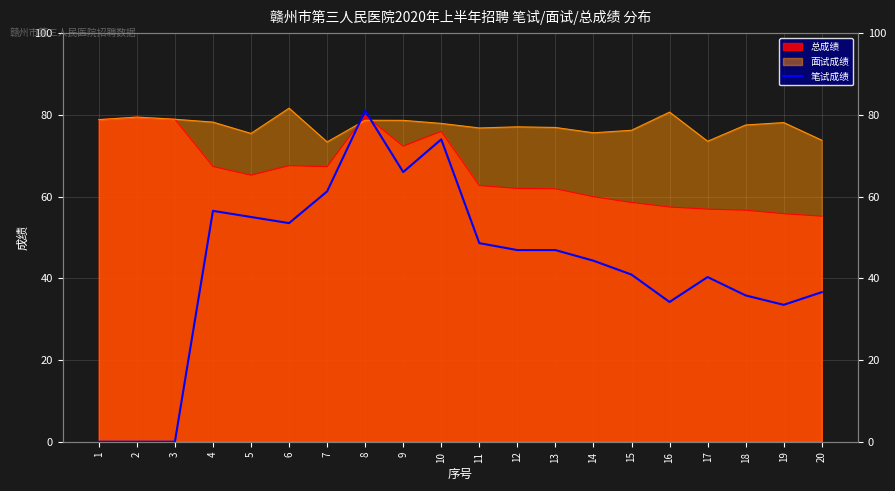

What is the change in value from 12 to 15?

-6.0